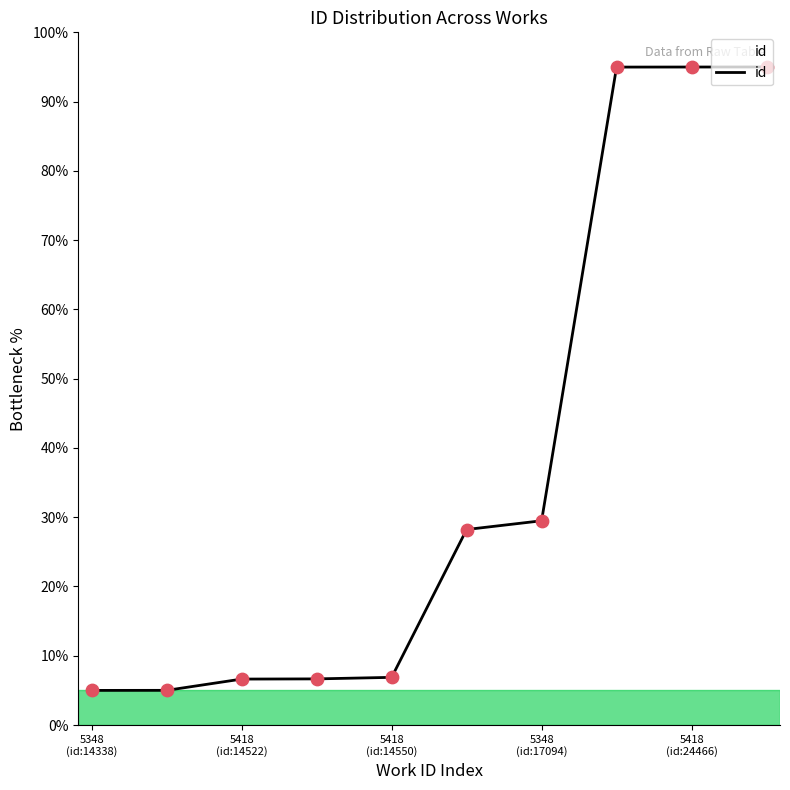

What is the minimum value shown in the chart?

5.0